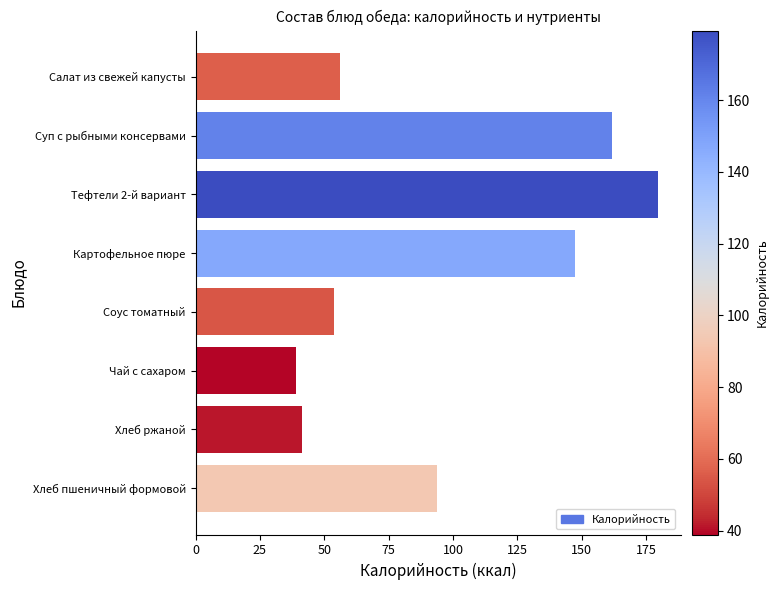

Rank the categories by value from highest to lowest.

Тефтели 2-й вариант, Суп с рыбными консервами, Картофельное пюре, Хлеб пшеничный формовой, Салат из свежей капусты, Соус томатный, Хлеб ржаной, Чай с сахаром